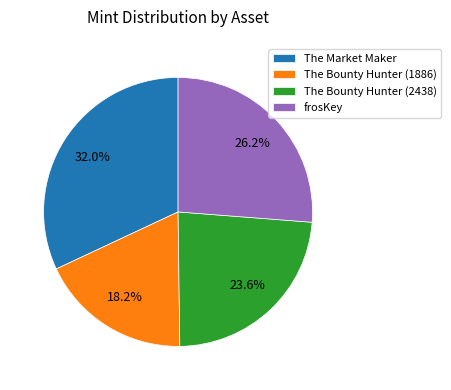

To the nearest percent, what is the difference between the largest and smallest slice percentages?

14%